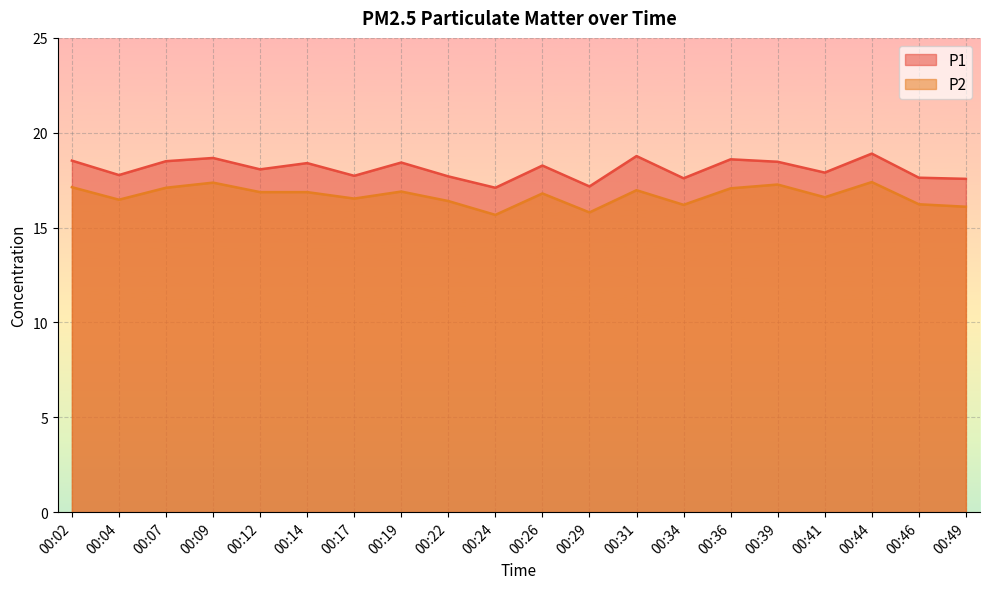

True or false: P1 and P2 cross at least once.

False